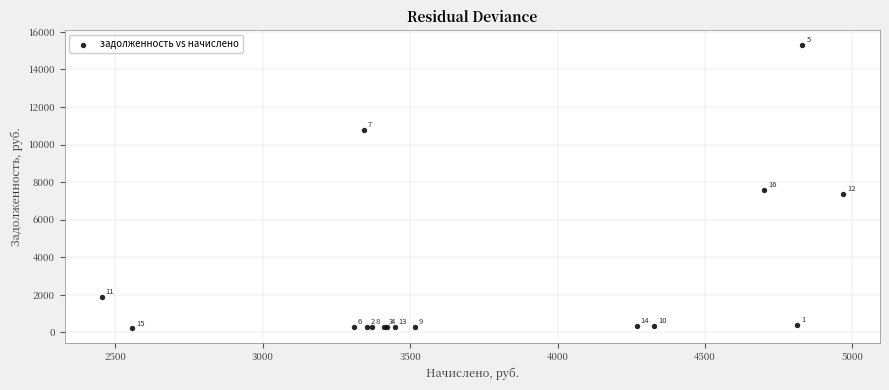

What Y value in the scatter plot is closest to 7768?

7585.5